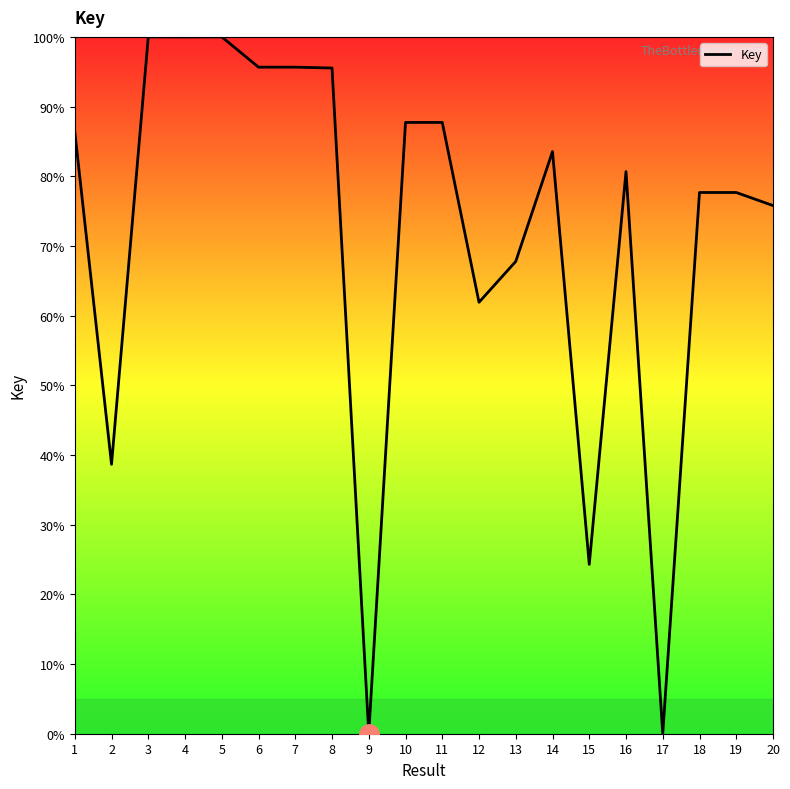

What is the difference between the second highest and minimum values?

100.0